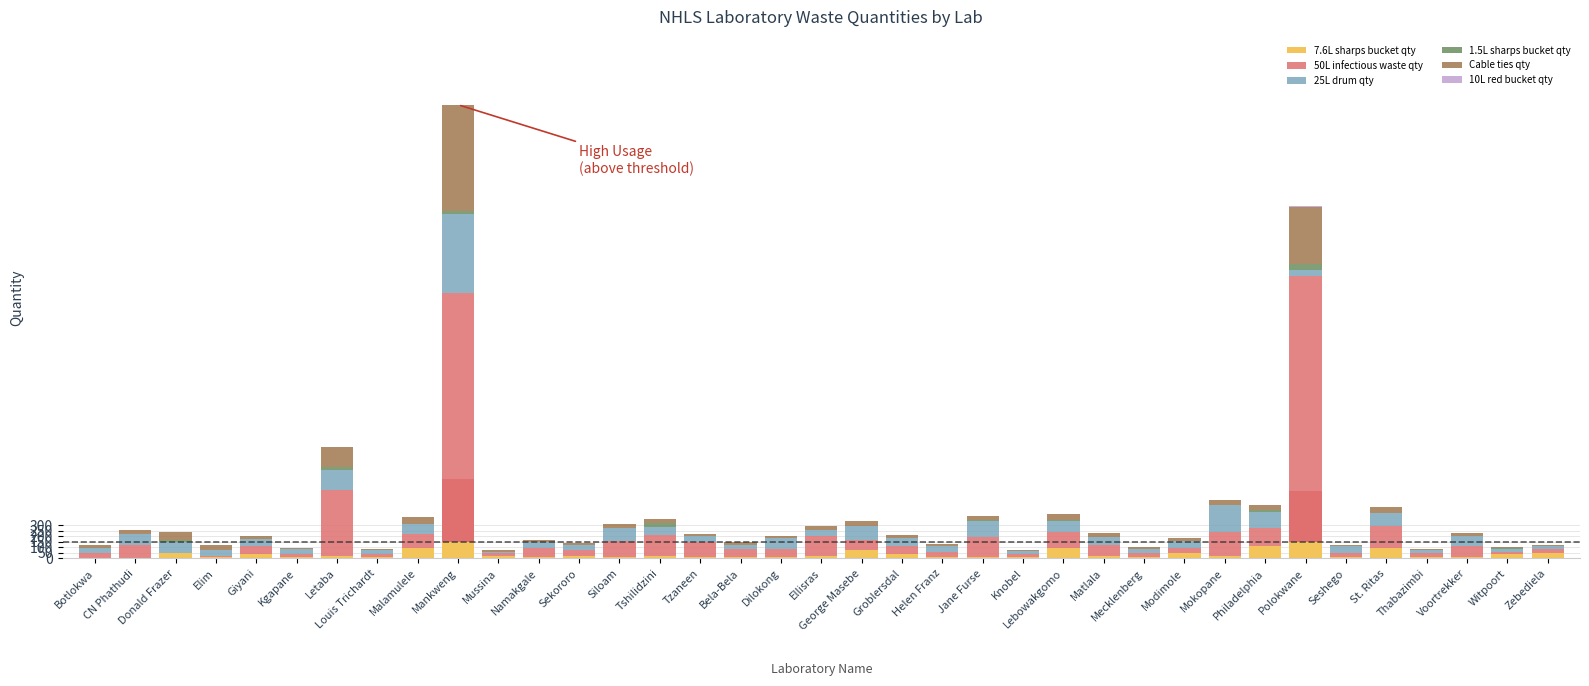

At Mankweng, list the series in order from largest to smallest.

50L infectious waste qty, Cable ties qty, 25L drum qty, 7.6L sharps bucket qty, 1.5L sharps bucket qty, 10L red bucket qty